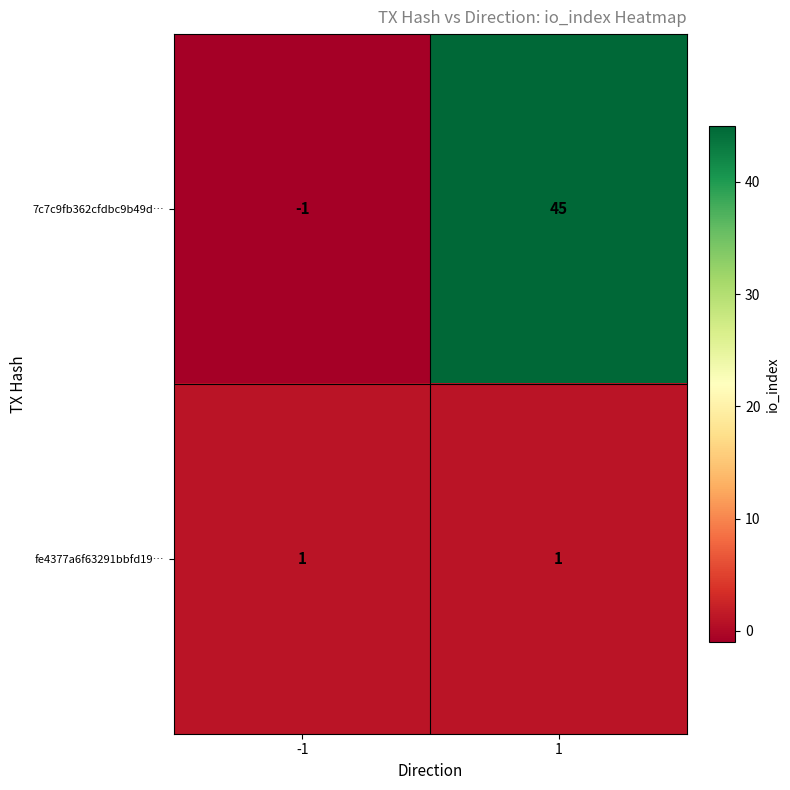

What is the smallest value displayed?

-1